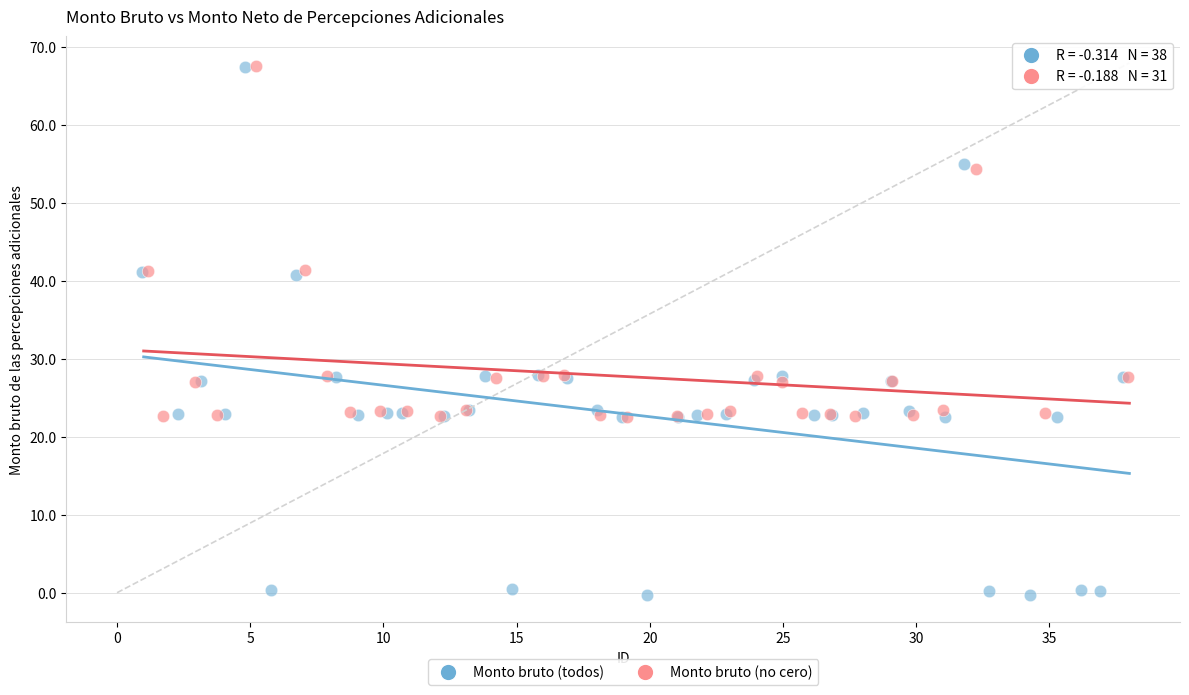

Which series contains the lowest Y value?

Monto bruto (todos)